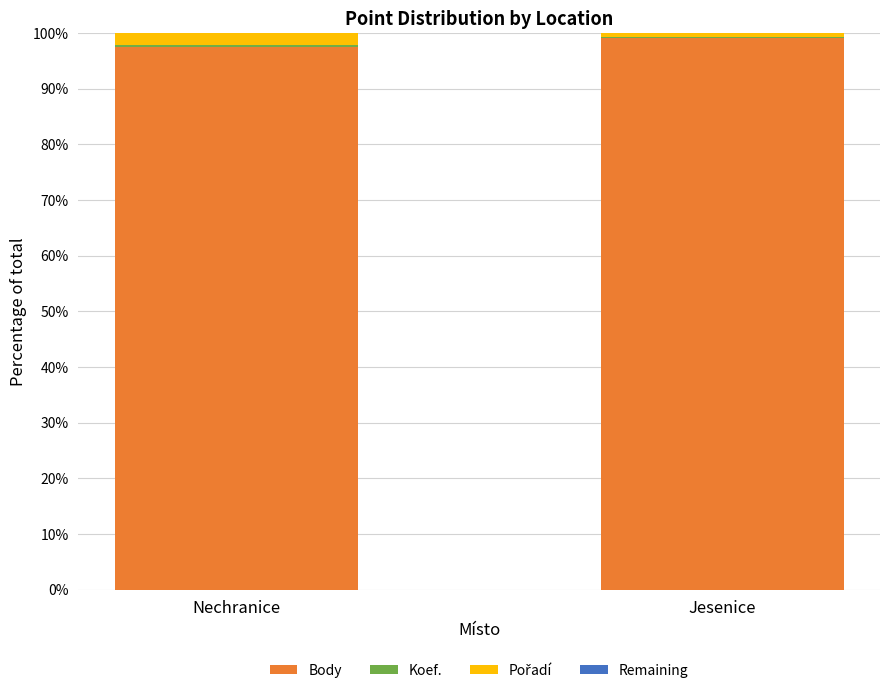

What is the maximum value for Body?

99.1